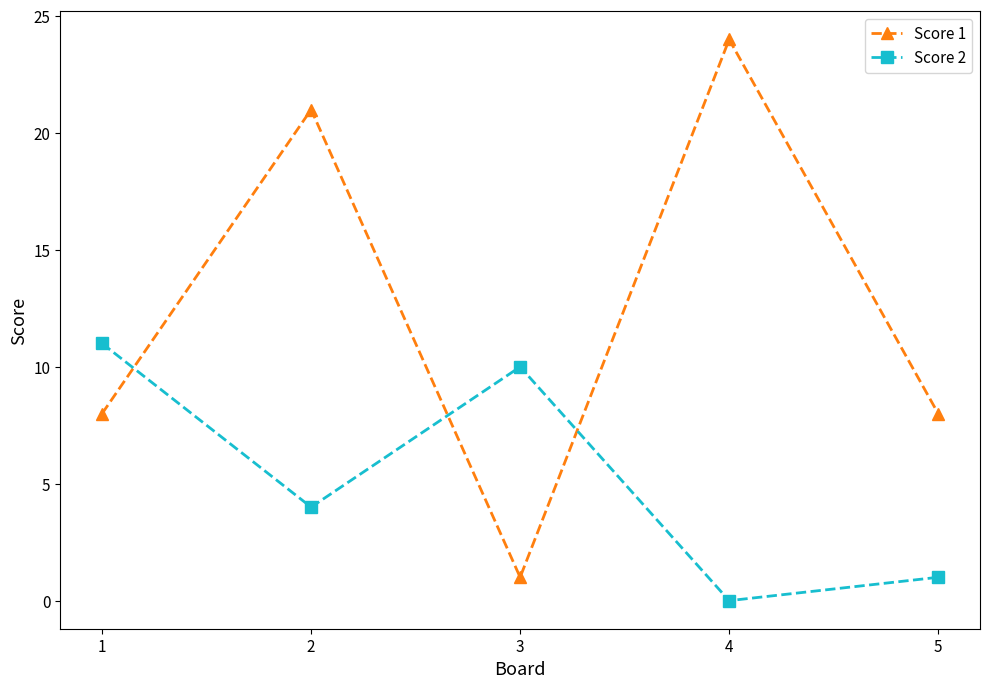

Where is the first local maximum for Score 2?

3